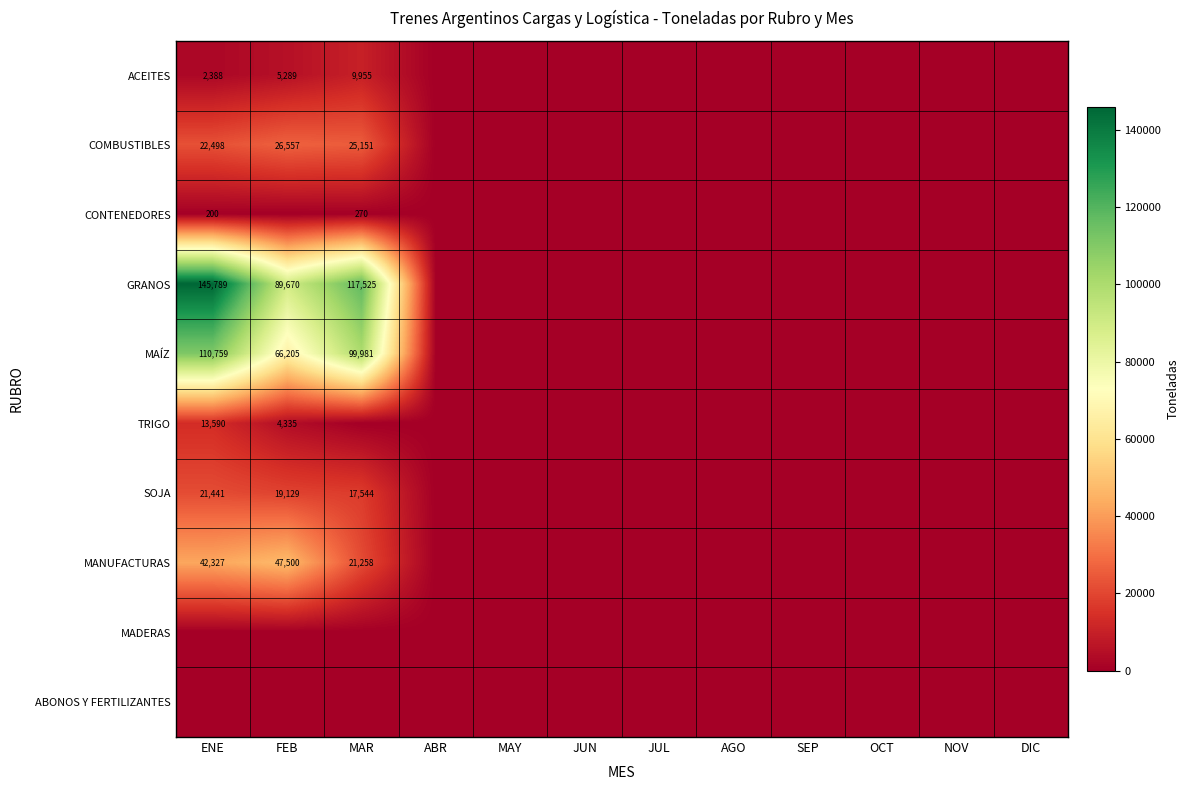

At which category is the sum across all series the highest?

ENE